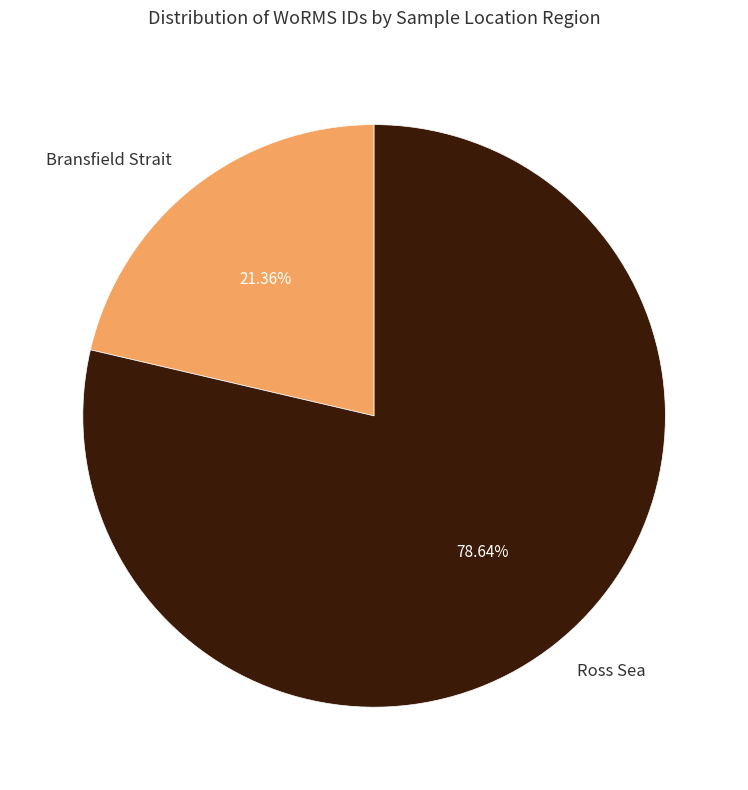

What percentage is the Ross Sea slice, to the nearest percent?

79%